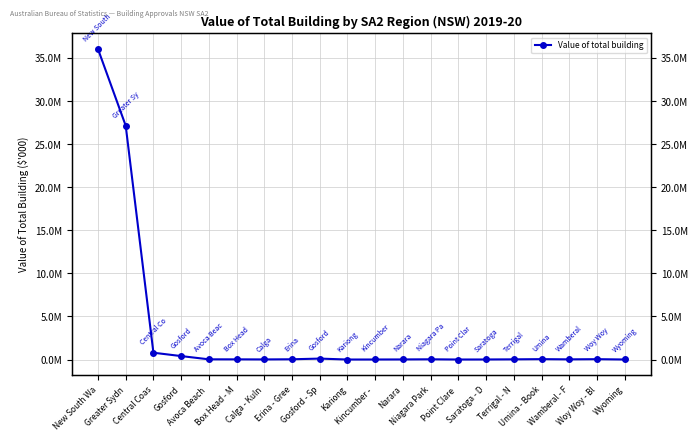

Which category has the highest value across all series?

New South Wa